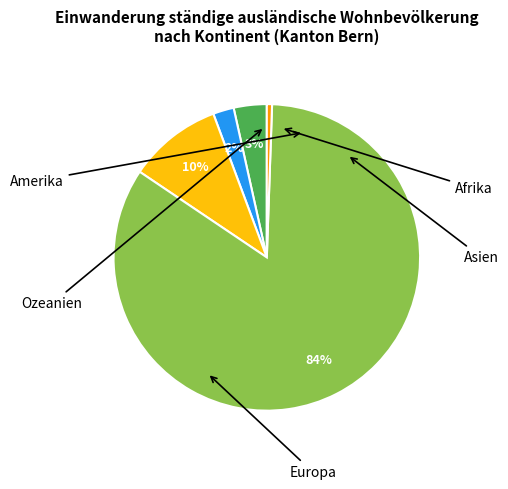

Does Europa account for over 50% of the chart?

Yes